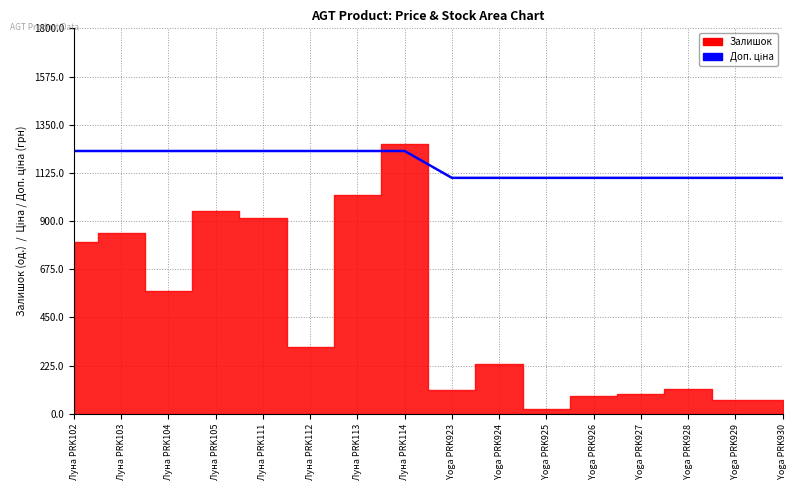

How many lines are shown in the chart?

1